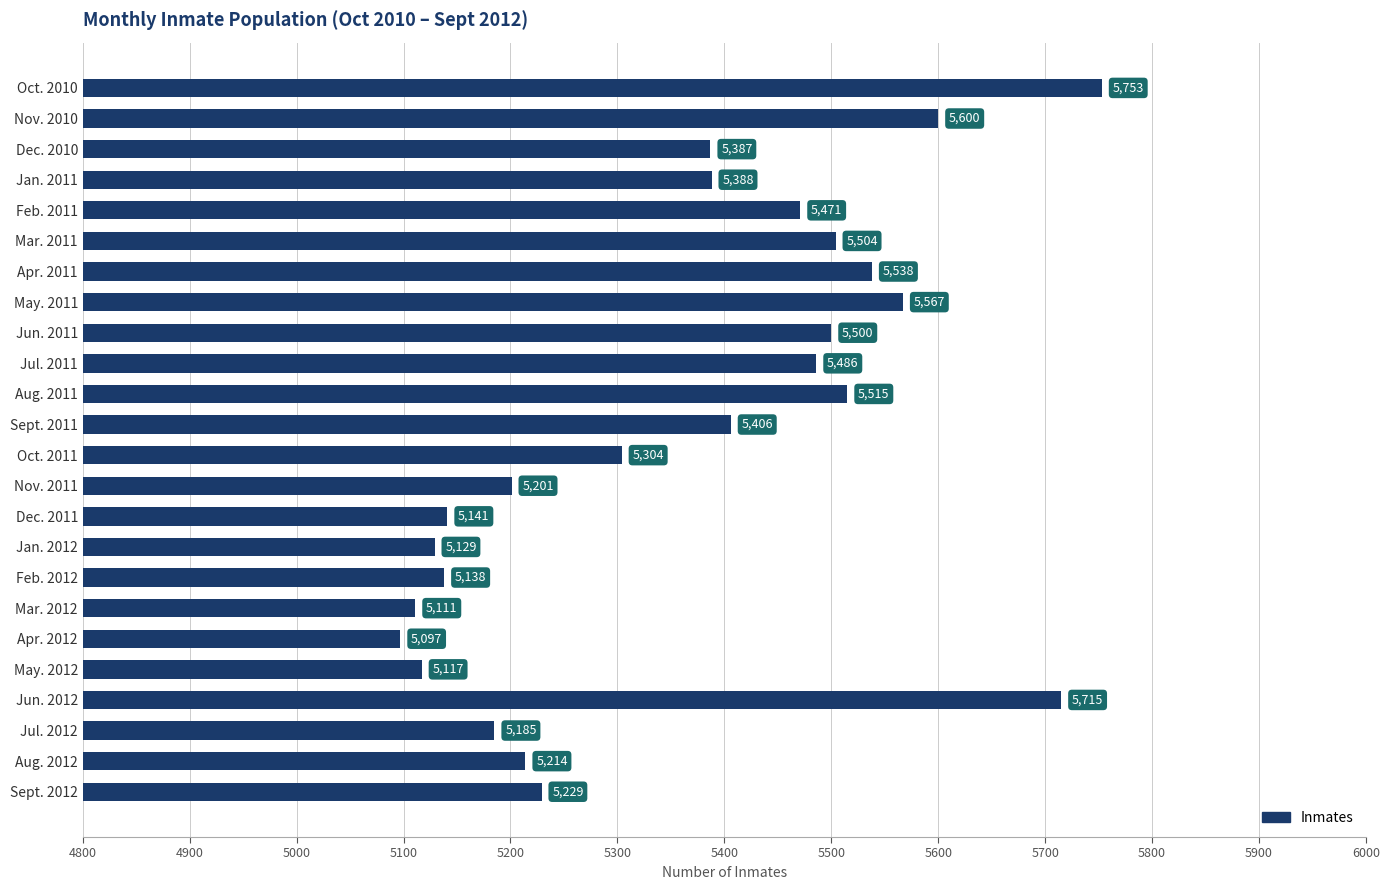

Rank the categories by value from highest to lowest.

Oct. 2010, Jun. 2012, Nov. 2010, May. 2011, Apr. 2011, Aug. 2011, Mar. 2011, Jun. 2011, Jul. 2011, Feb. 2011, Sept. 2011, Jan. 2011, Dec. 2010, Oct. 2011, Sept. 2012, Aug. 2012, Nov. 2011, Jul. 2012, Dec. 2011, Feb. 2012, Jan. 2012, May. 2012, Mar. 2012, Apr. 2012